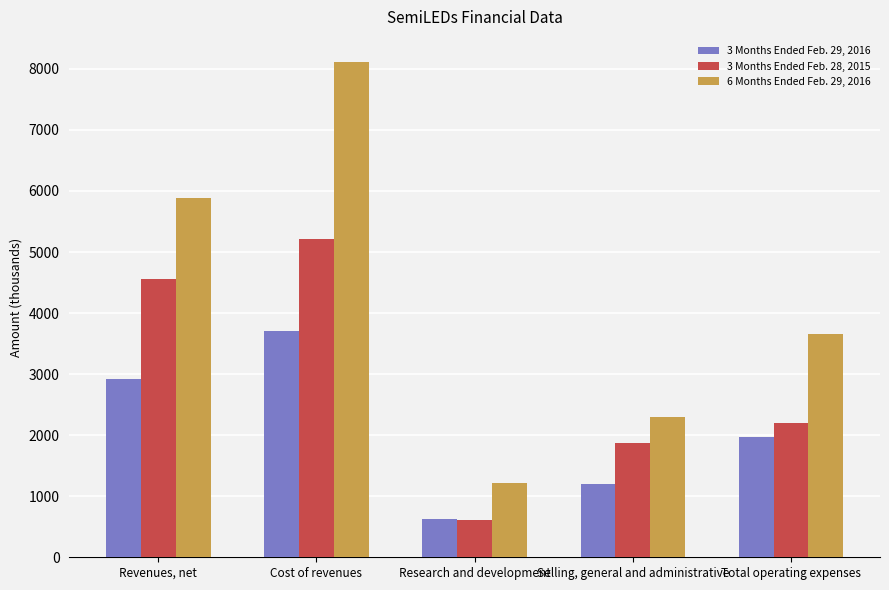

At how many categories does at least one series exceed 1074?

5